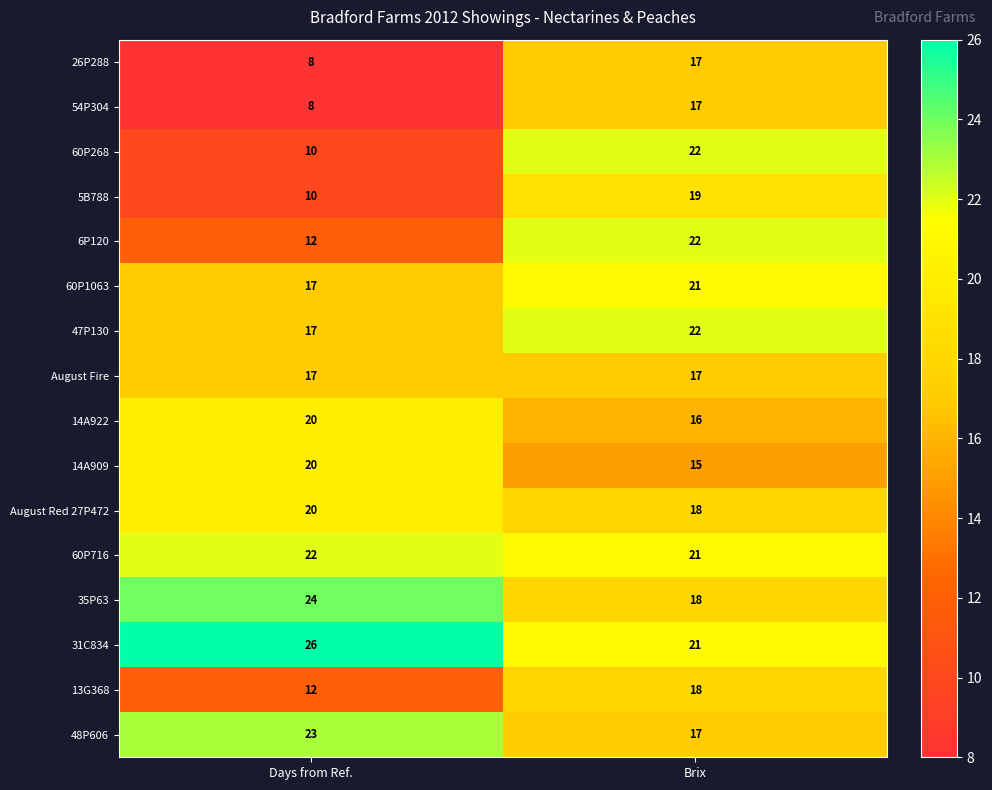

Rank the categories by 5B788 value from highest to lowest.

Brix, Days from Ref.